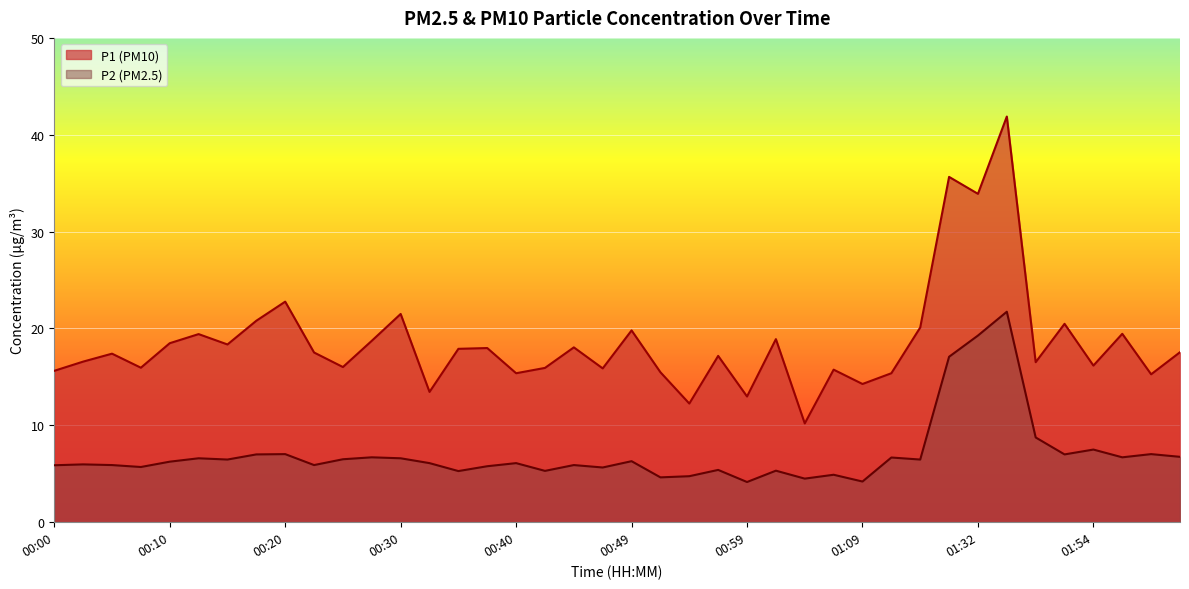

What is the sum of the P1 values at 01:09 and 00:10?

32.8